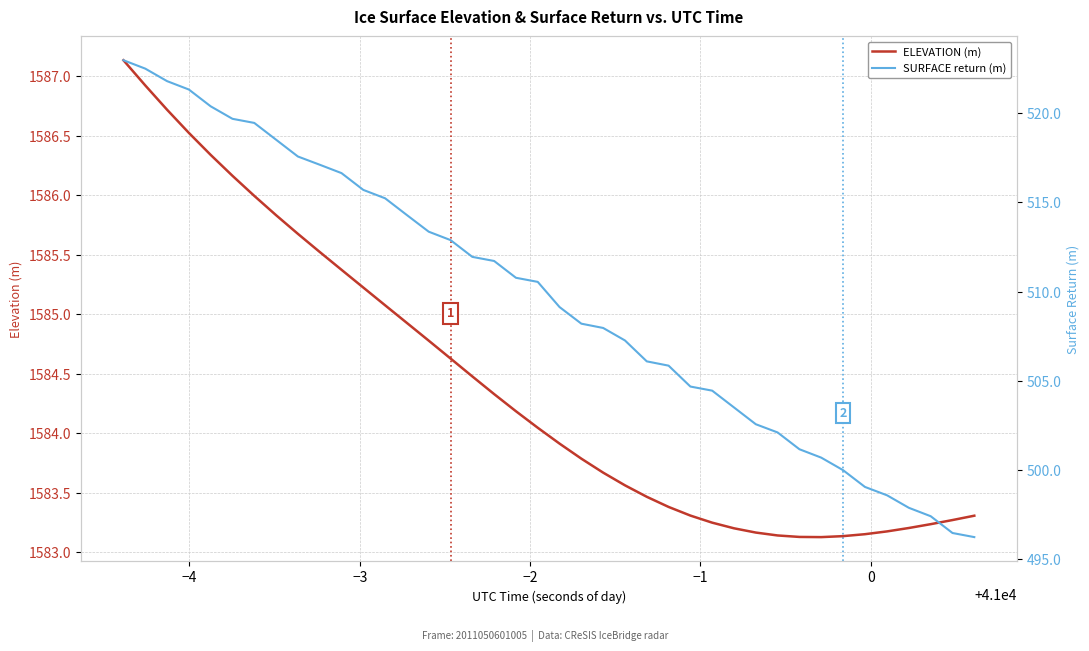

Does the chart have visible grid lines?

Yes